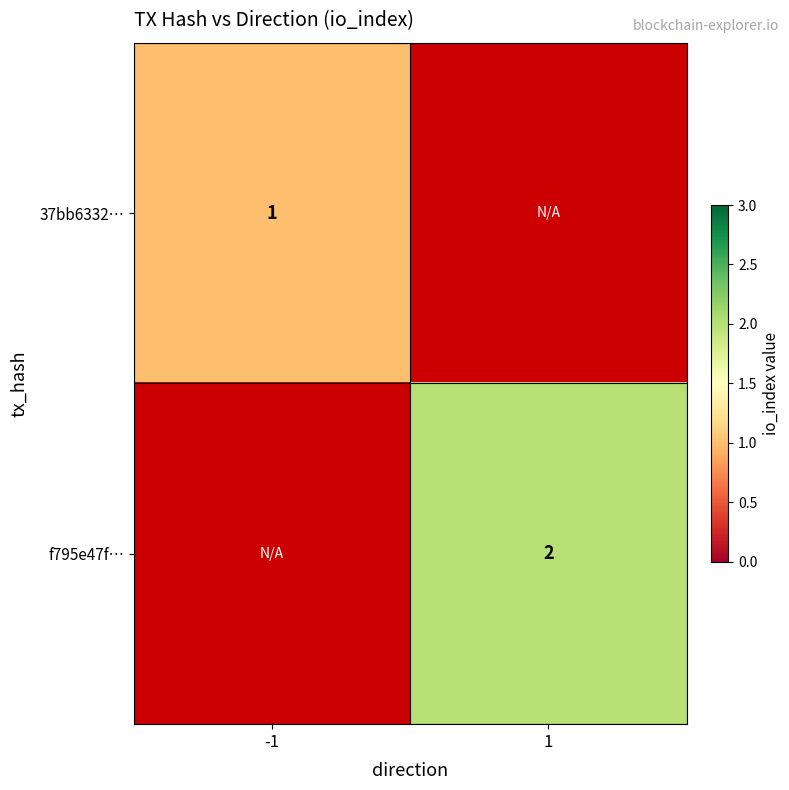

Between -1 and 1, which is larger?

-1